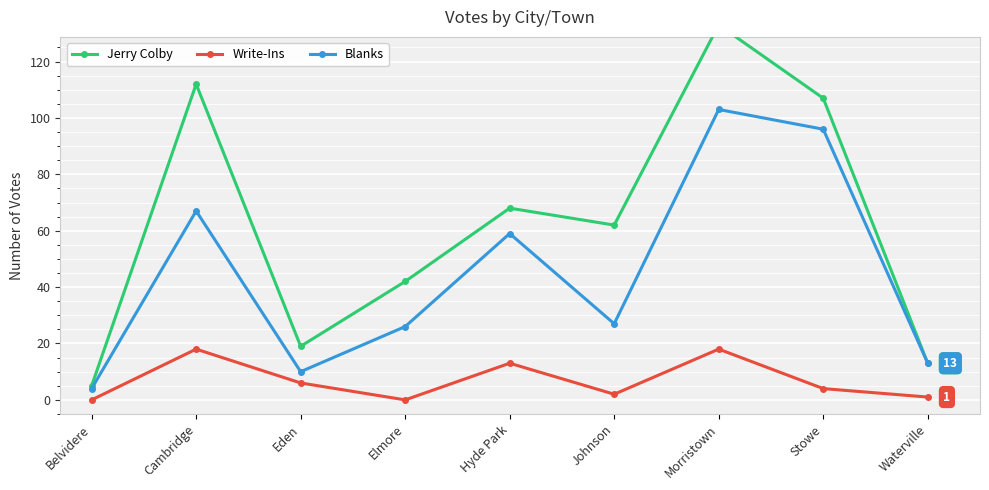

Which series has the largest range (max minus min)?

Jerry Colby